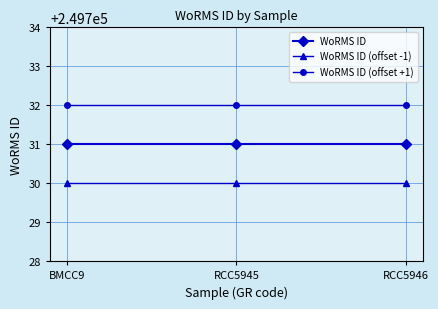

How many series are shown in this chart?

3